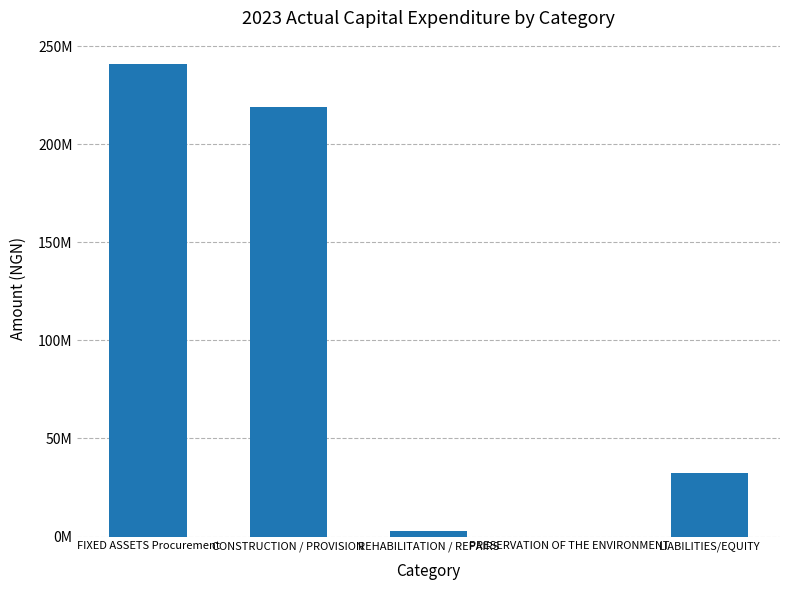

Where is the data nearest to the value 120402755?

LIABILITIES/EQUITY